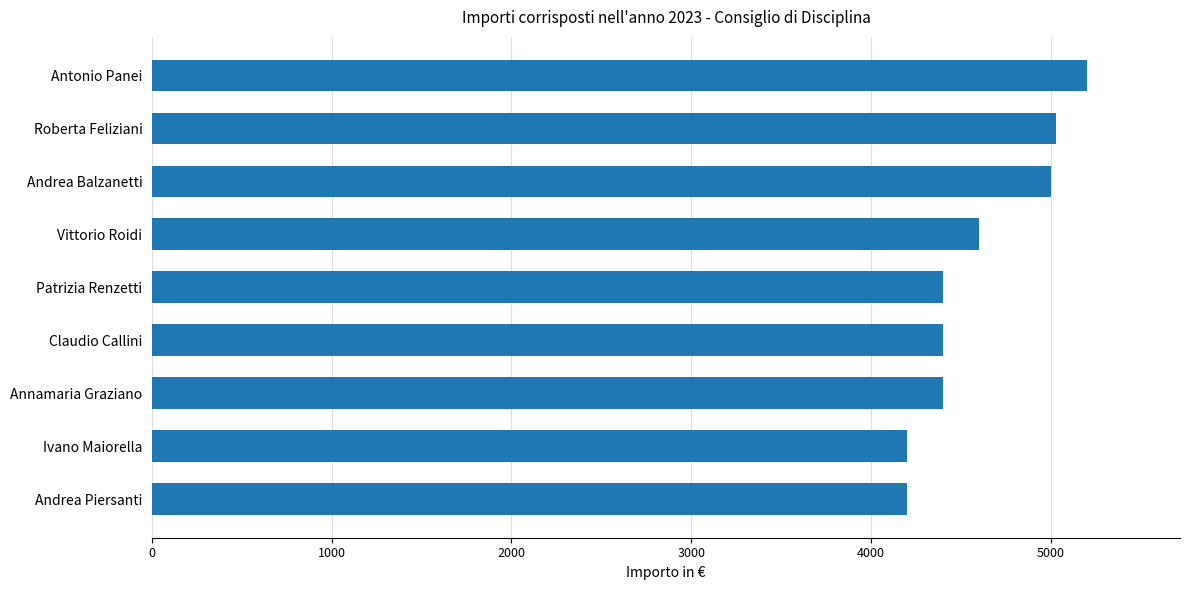

What is the value of the 8th bar from the top?

4200